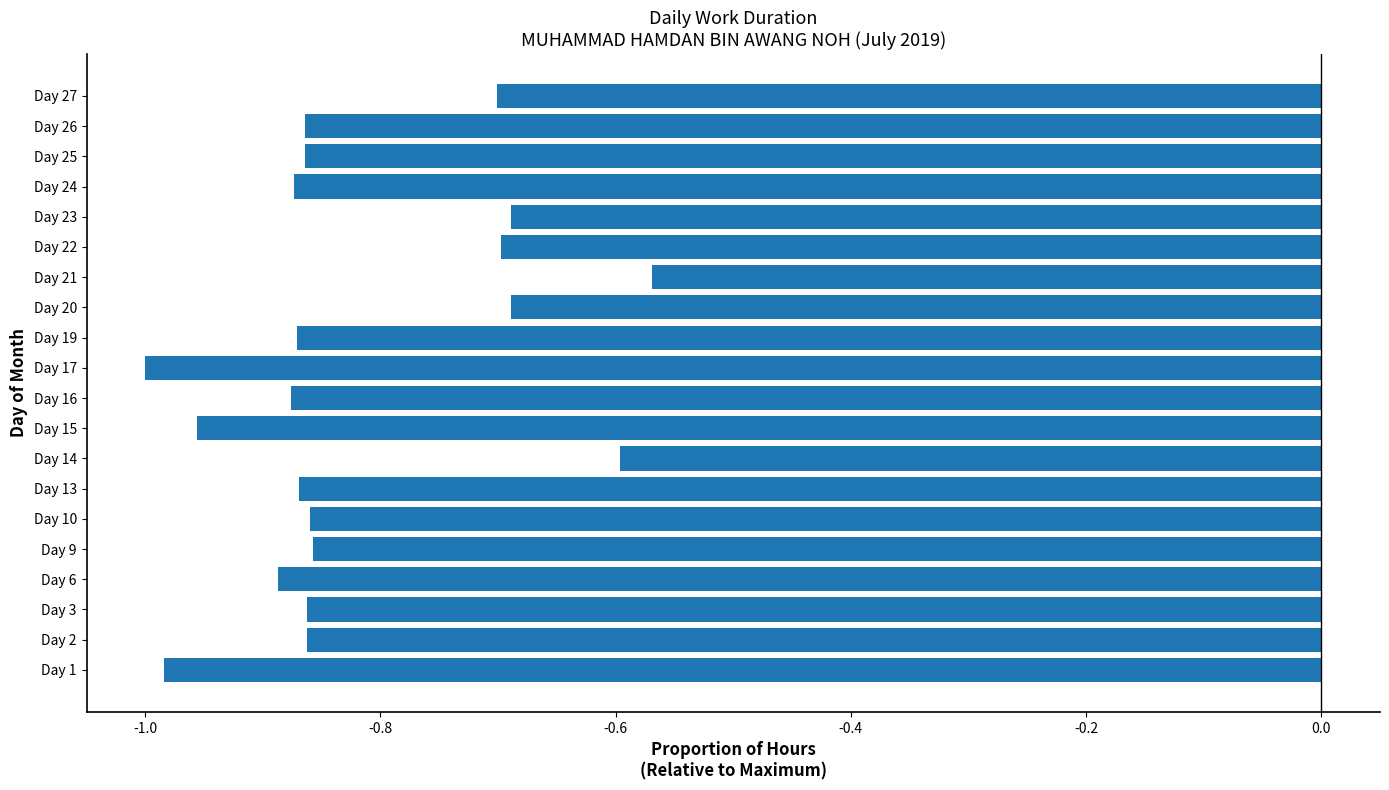

Which has a higher value, Day 10 or Day 22?

Day 22